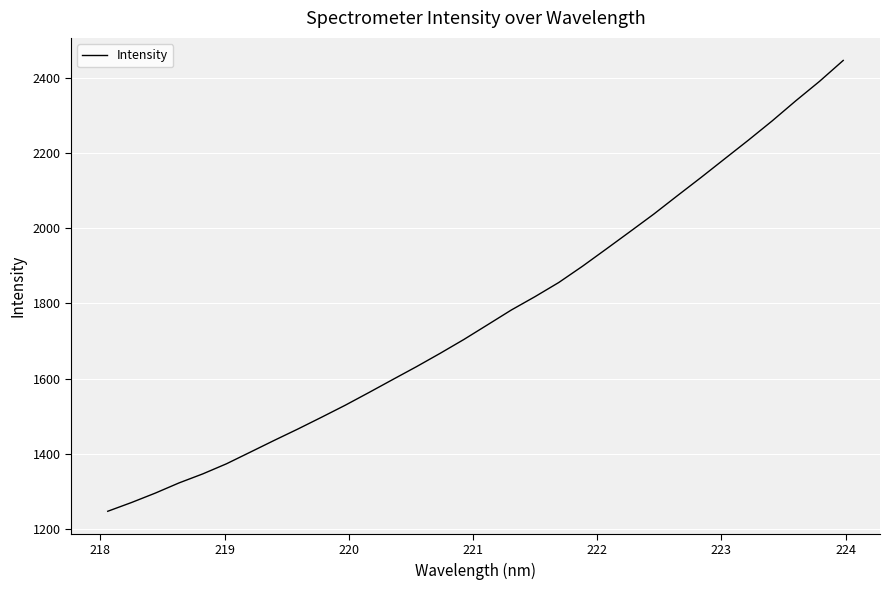

What is the maximum value shown in the chart?

2445.9